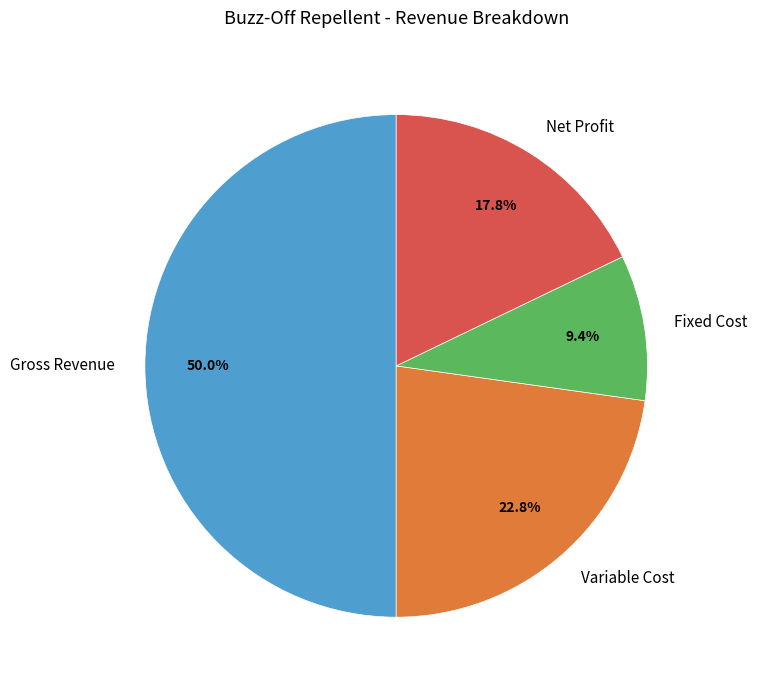

To the nearest percent, what is the combined percentage of Net Profit and Gross Revenue?

68%